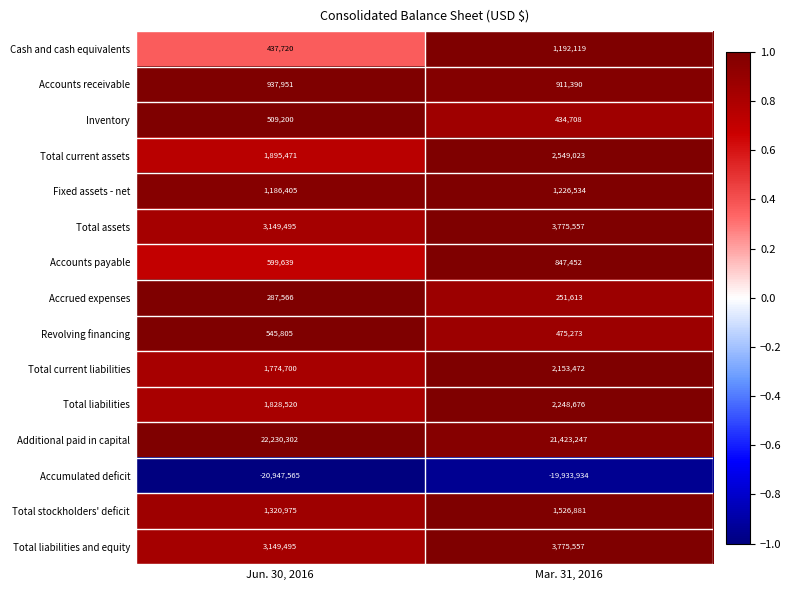

What is the difference between the Total liabilities and equity values at Jun. 30, 2016 and Mar. 31, 2016?

626062